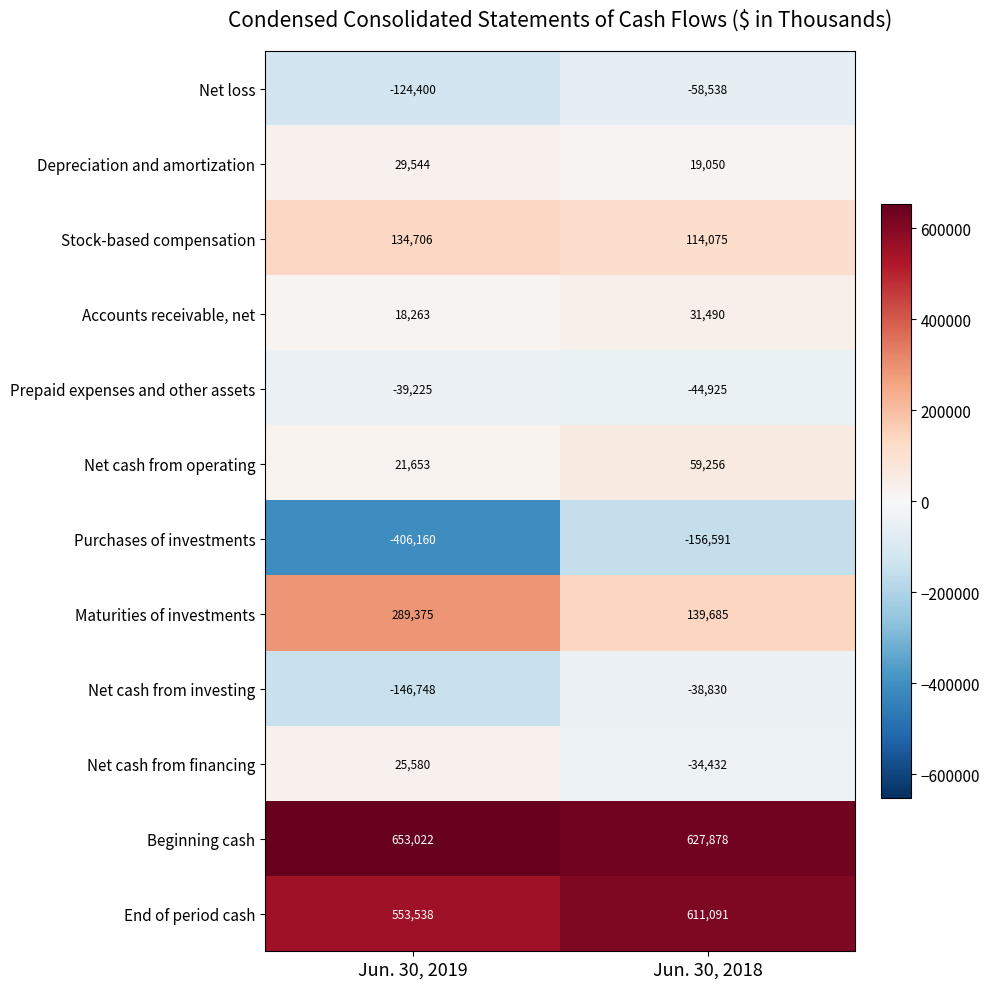

What is the difference between the maximum and minimum values in the Prepaid expenses and other assets series?

5700